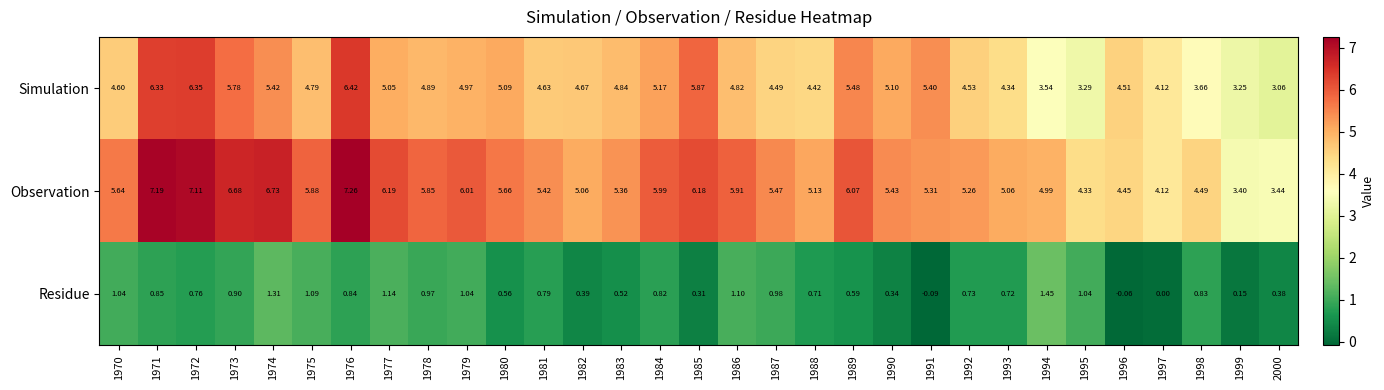

List the series in order of their peak value, highest first.

Observation, Simulation, Residue